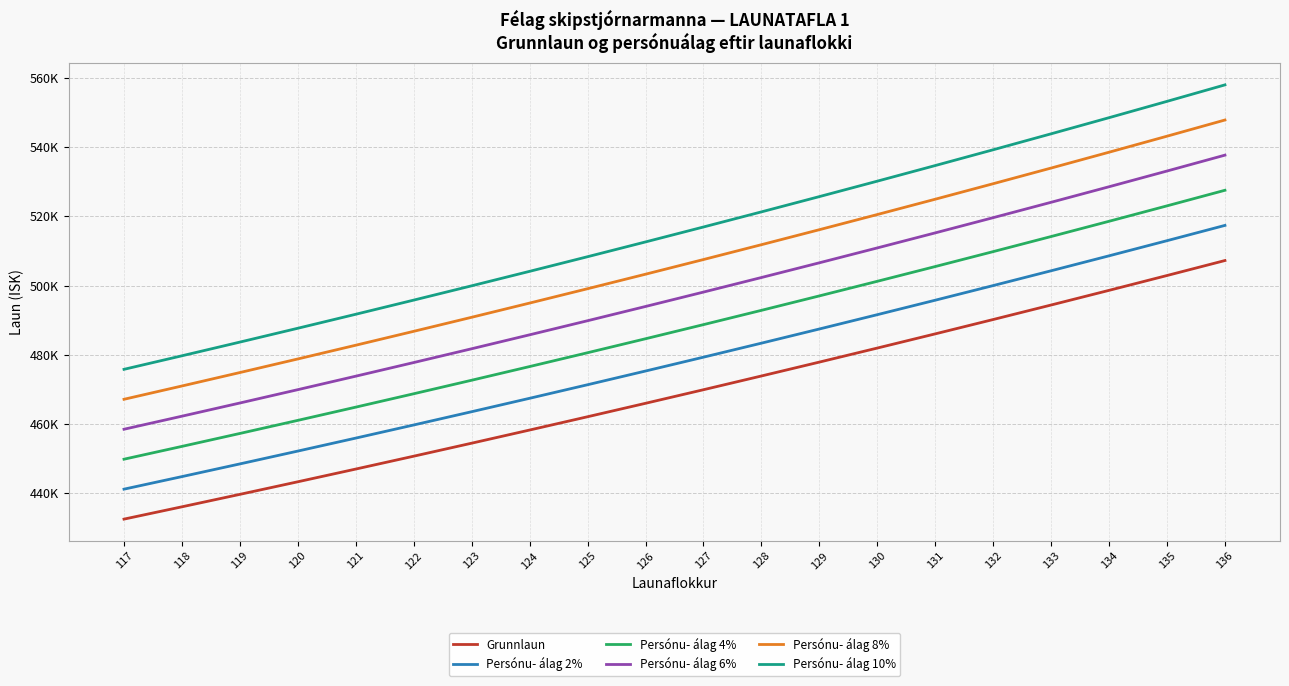

Reading left to right, what are all the values shown in this chart?

Grunnlaun: 432545	436101	439695	443329	447002	450716	454471	458270	462107	465987	469909	473875	477886	481940	486037	490182	494371	498605	502888	507217
Persónu- álag 2%: 441196	444823	448488	452195	455942	459731	463561	467435	471349	475307	479308	483353	487444	491579	495758	499985	504258	508577	512946	517362
Persónu- álag 4%: 449847	453545	457282	461062	464882	468745	472650	476600	480591	484626	488706	492830	497001	501217	505479	509789	514146	518550	523003	527506
Persónu- álag 6%: 458498	462267	466076	469928	473822	477759	481739	485766	489833	493946	498104	502308	506559	510856	515200	519593	524033	528522	533061	537650
Persónu- álag 8%: 467149	470989	474870	478795	482762	486774	490829	494931	499076	503266	507502	511785	516117	520495	524920	529396	533920	538494	543119	547795
Persónu- álag 10%: 475800	479711	483664	487661	491702	495788	499918	504096	508318	512586	516900	521263	525674	530134	534641	539200	543808	548466	553177	557939